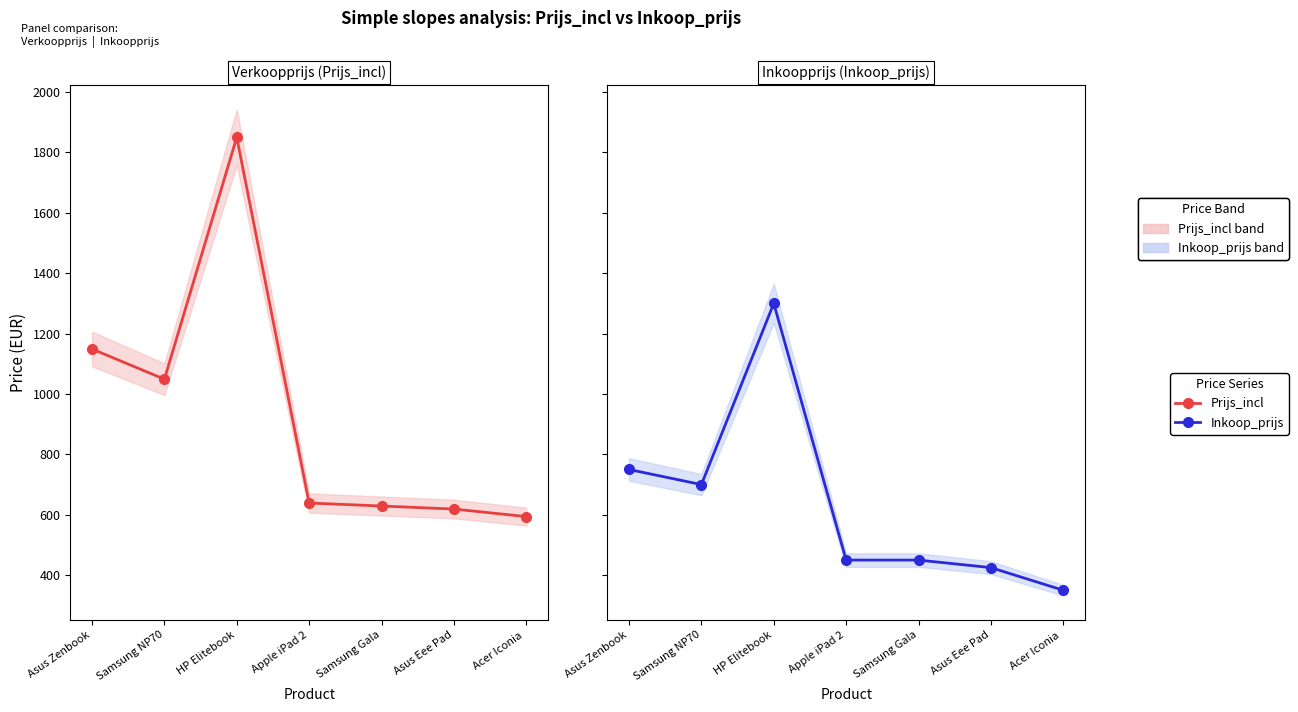

List the series in order of their overall mean, highest first.

Prijs_incl, Inkoop_prijs